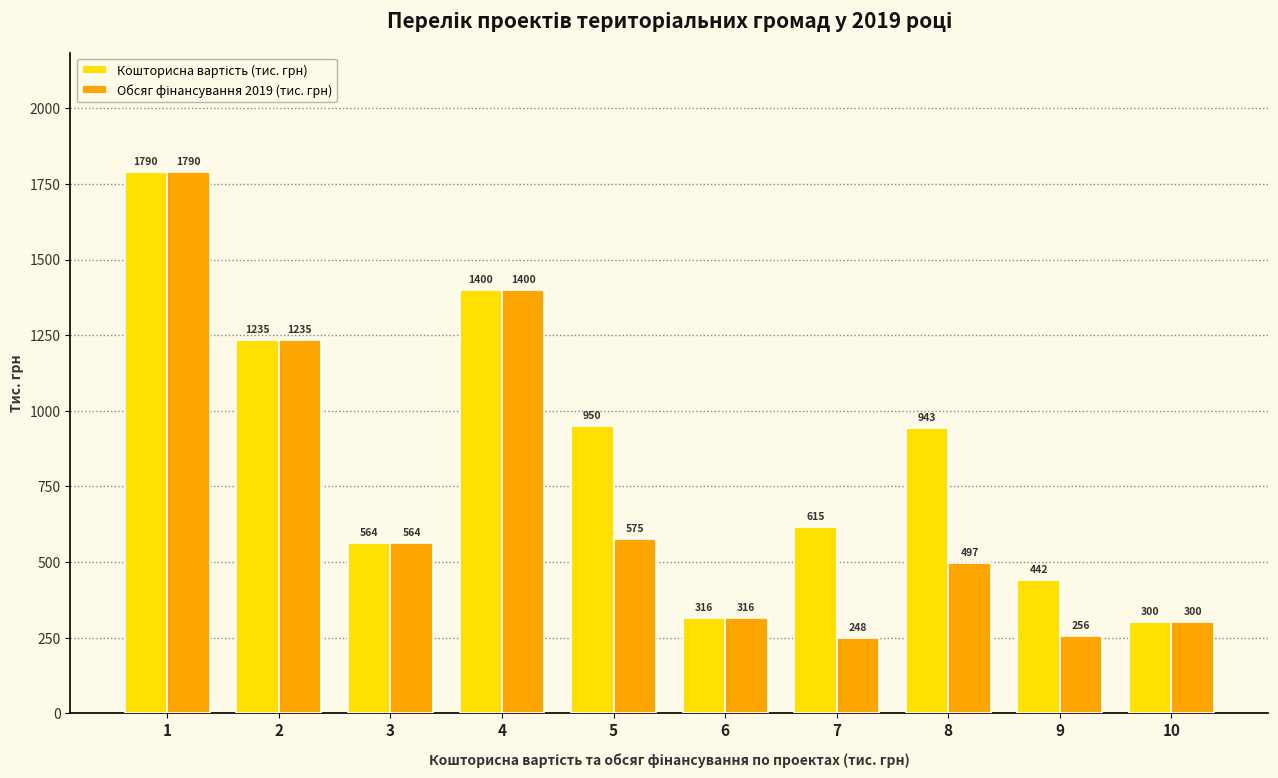

What is the maximum value shown in the chart?

1790.0